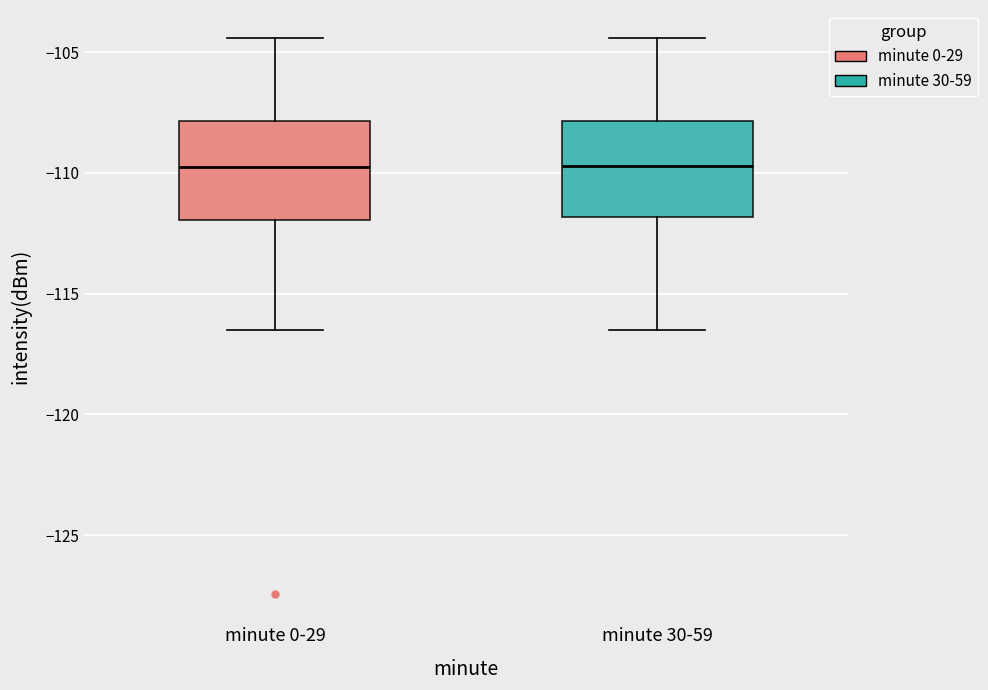

Where is the lower edge of the box for minute 30-59 on the y-axis? The values are not printed on the chart, so give them approximately, as read against the axis.

-112.0